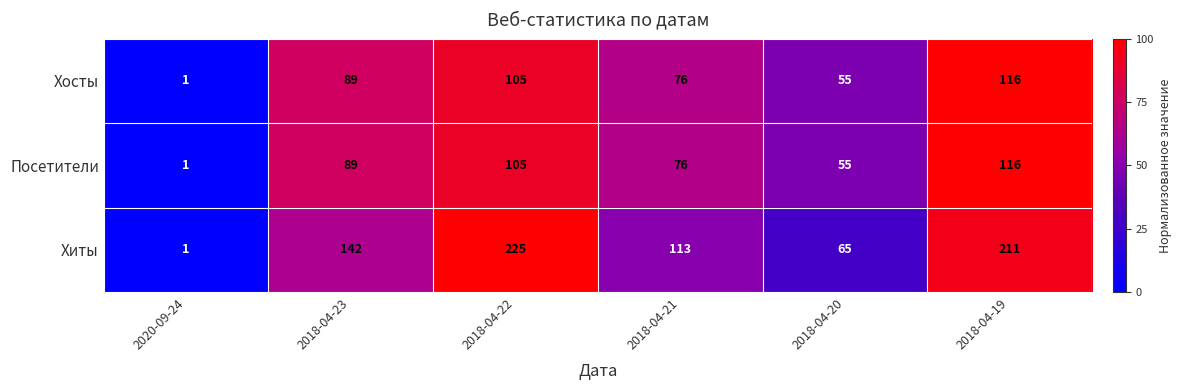

The Хосты series shows 76 at 2018-04-21. True or false?

True